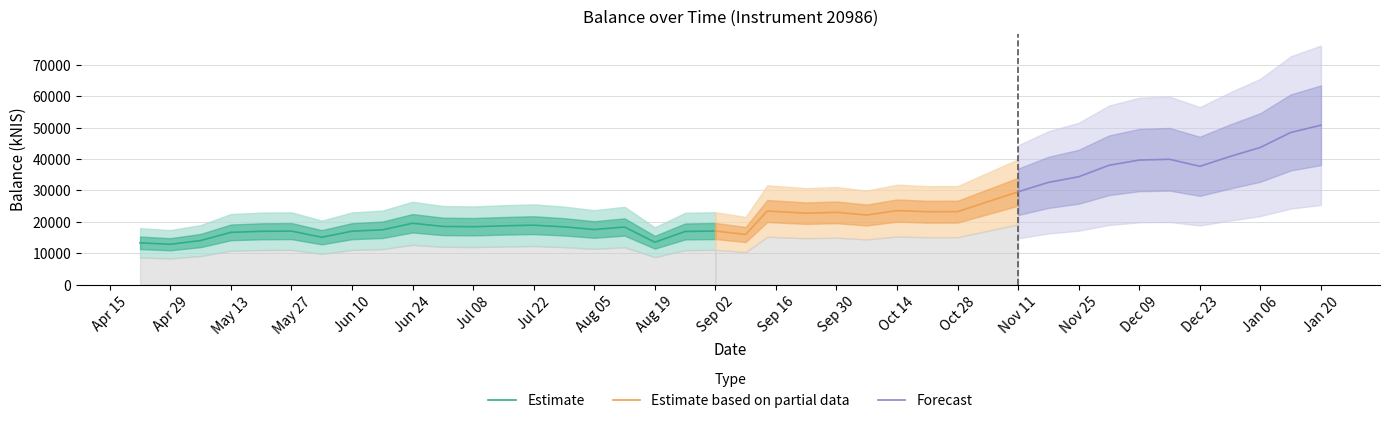

What is the minimum value shown in the chart?

12861.2